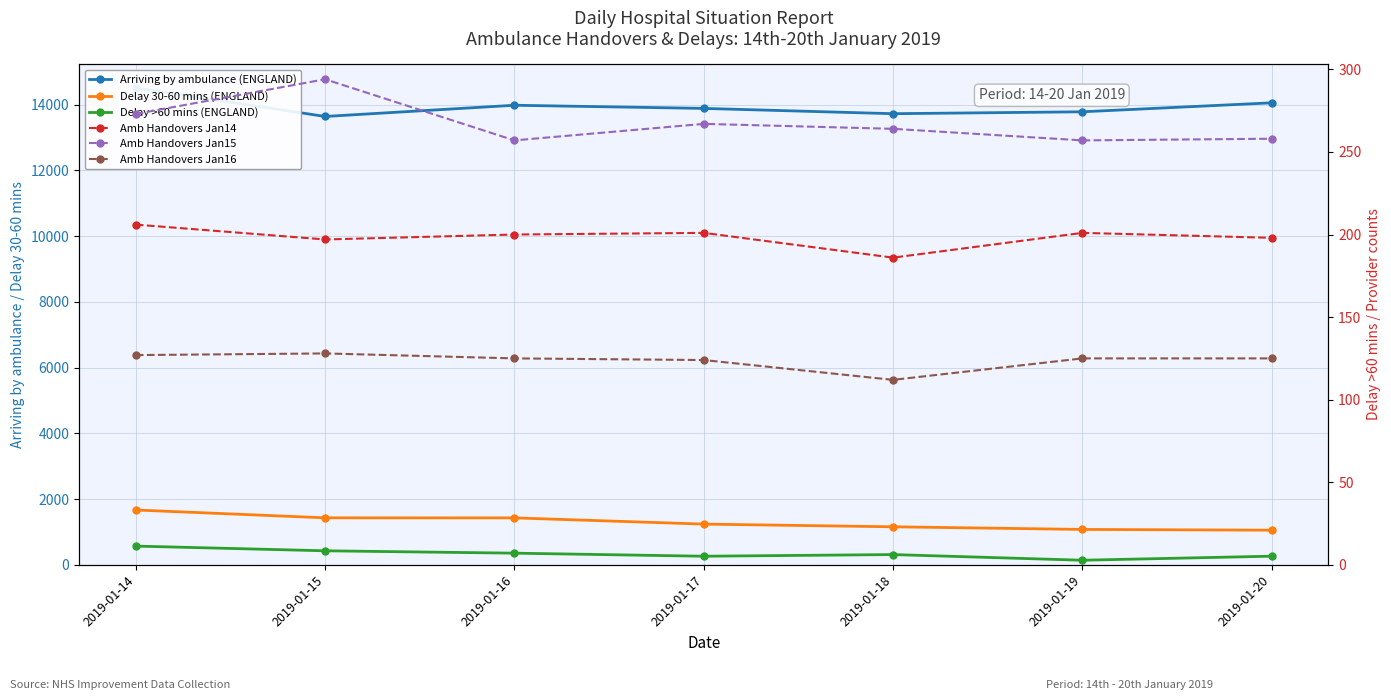

At which category is the sum across all series the highest?

2019-01-14